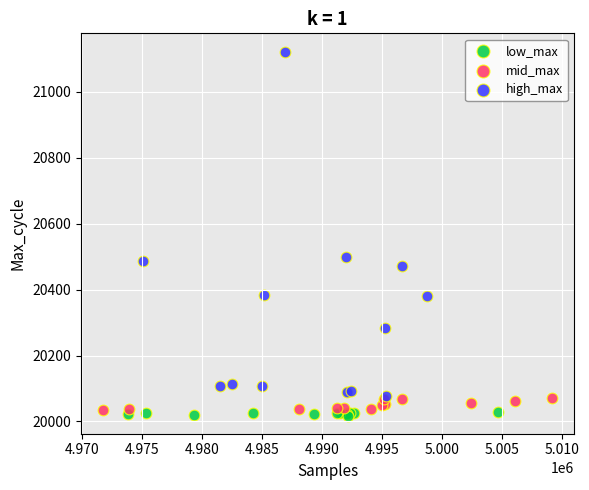

Which series reaches the minimum Y coordinate?

low_max